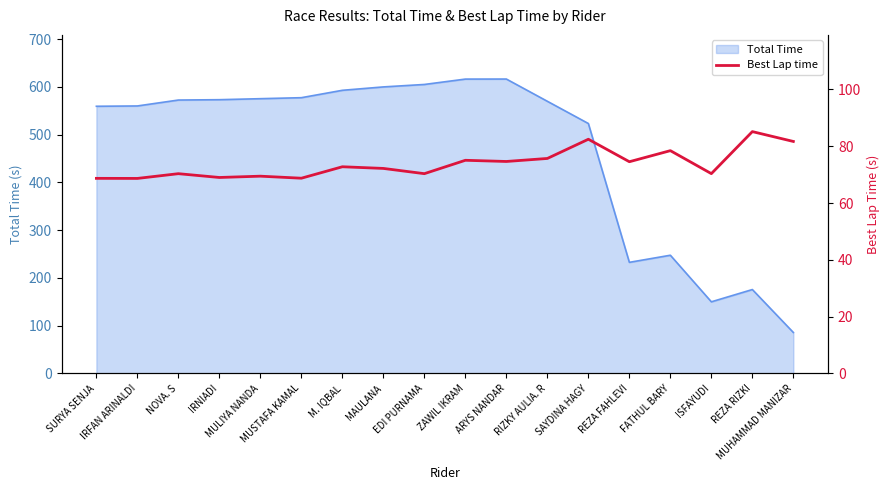

What is the minimum value for Total Time?

85.7